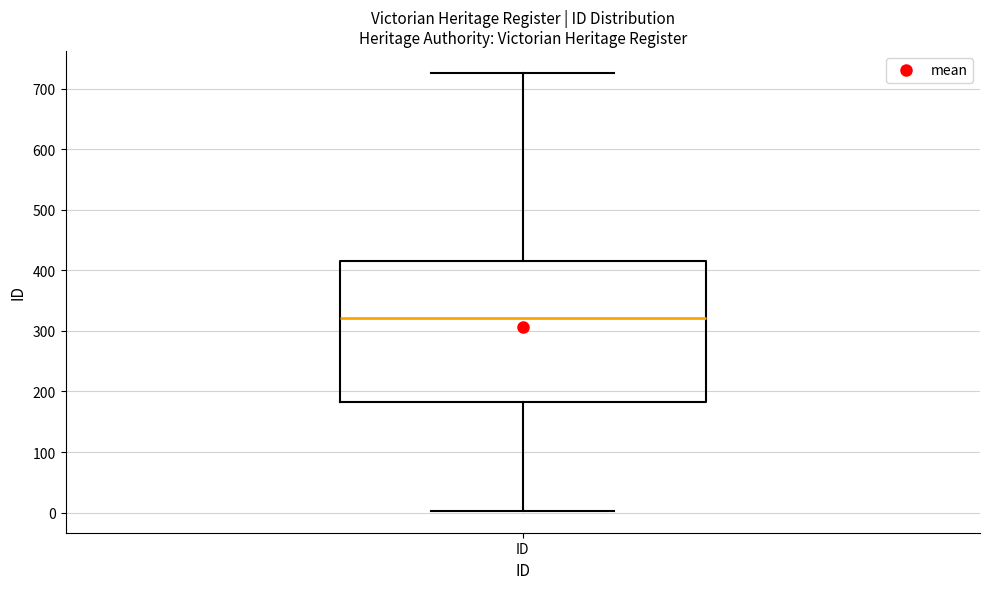

Read this box plot against the y-axis: the position of the median line, the range covered by the box, and the ends of both whiskers. The values are not printed on the chart, so give them approximately, as read against the axis.

median 320, box 180 to 420, whiskers 0 to 730